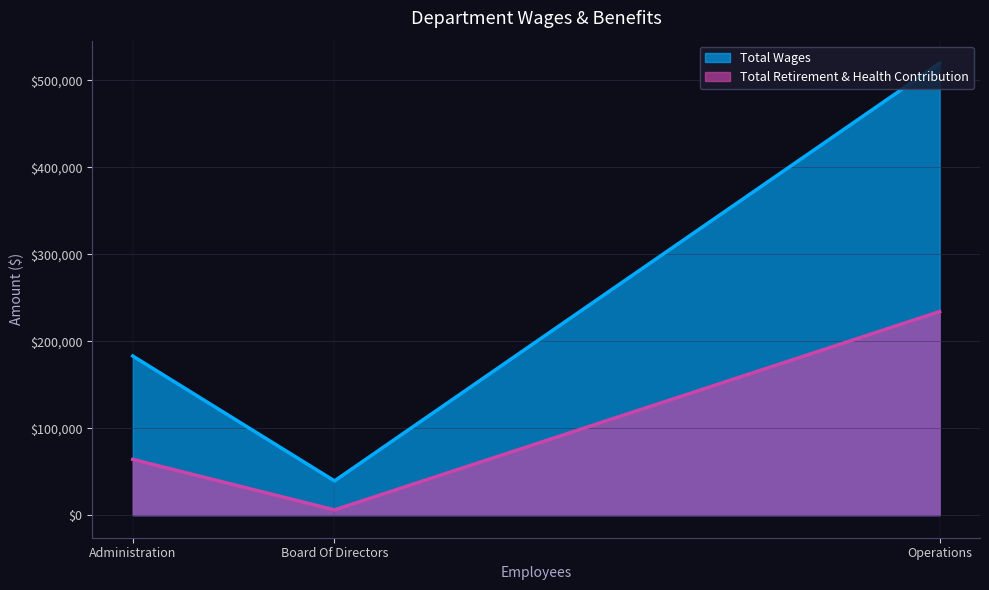

Rank the series at Board Of Directors from highest to lowest value.

Total Wages, Total Retirement & Health Contribution